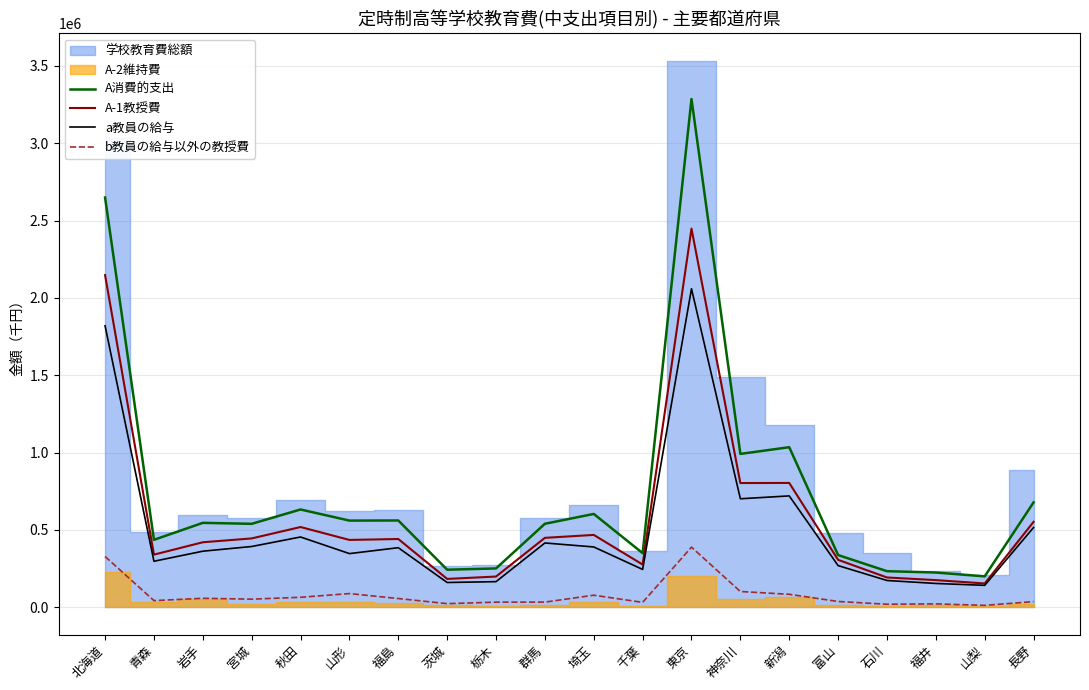

True or false: A消費的支出 and A-1教授費 cross at least once.

False